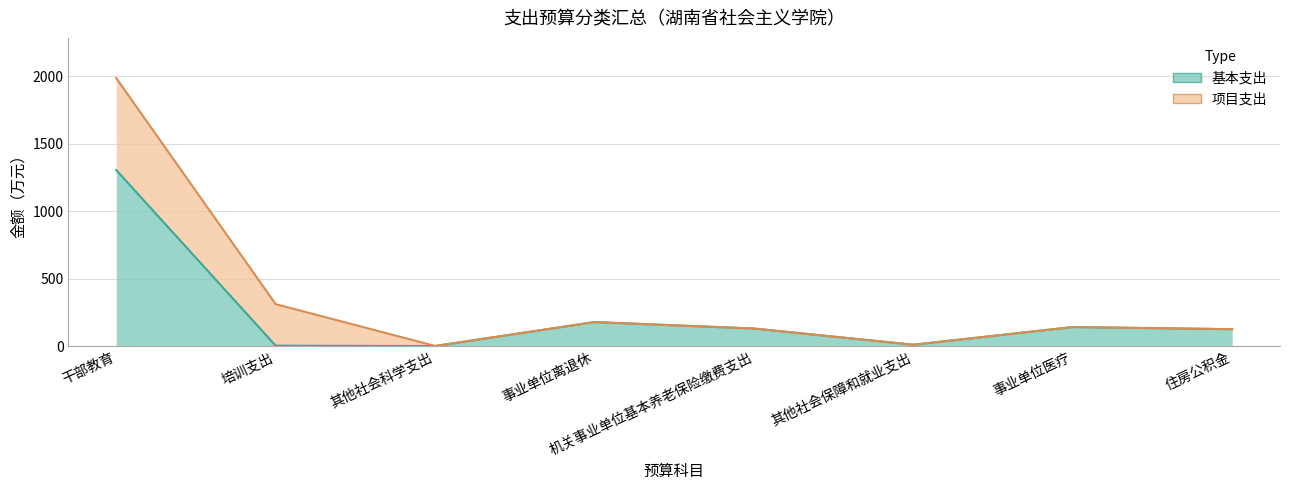

Which category has the lowest value across all series?

其他社会科学支出